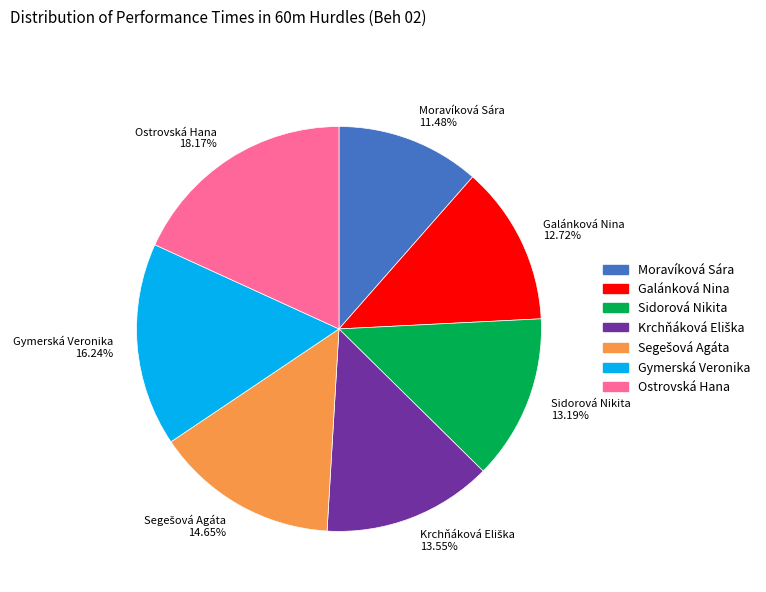

What is the ratio of the value at Gymerská Veronika to the value at Moravíková Sára?

1.4